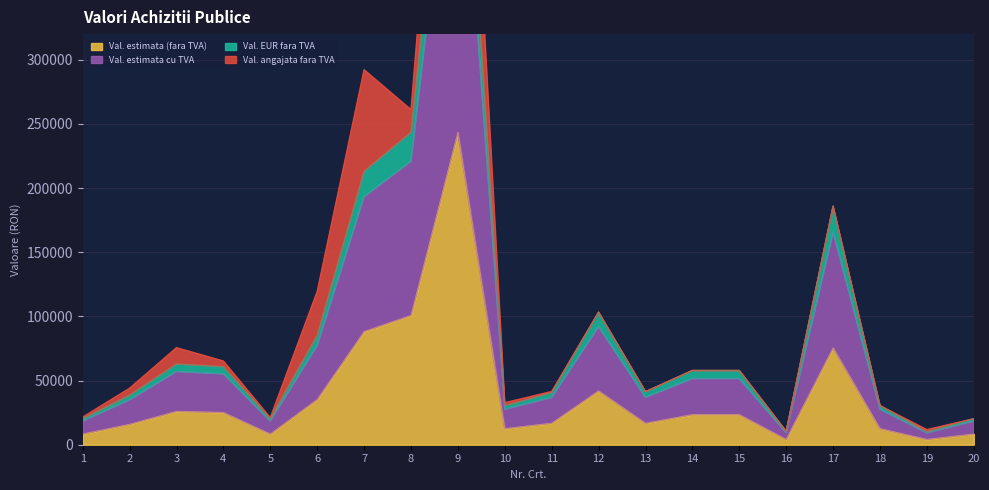

What is the sum of all Val. EUR fara TVA values?

1921442.1